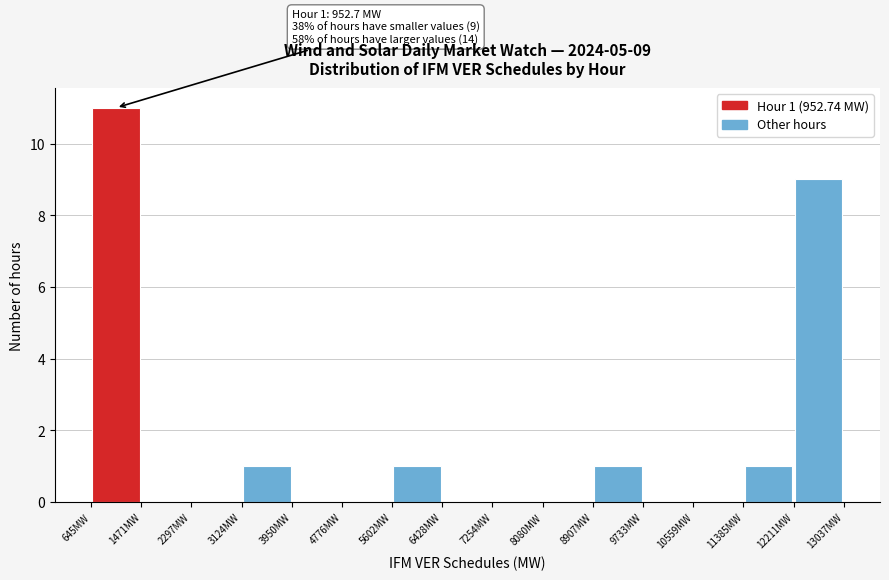

Over which range of the x-axis is the bar tallest?

600 to 1500